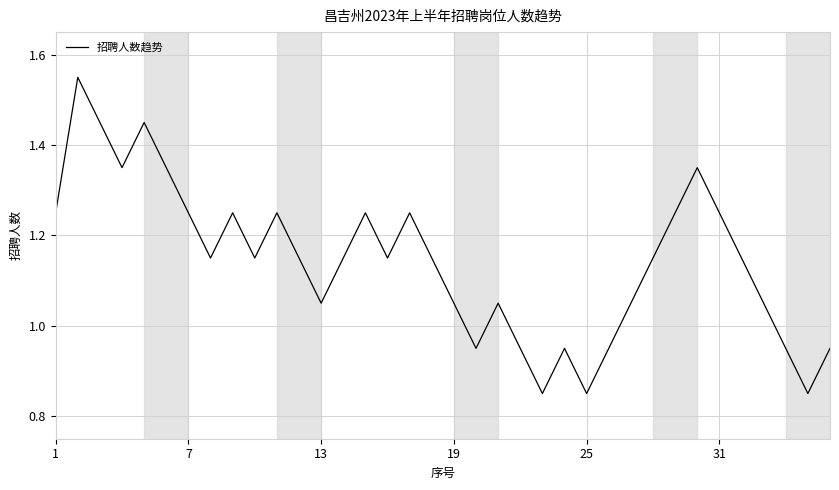

What is the difference between the maximum and minimum values?

0.7